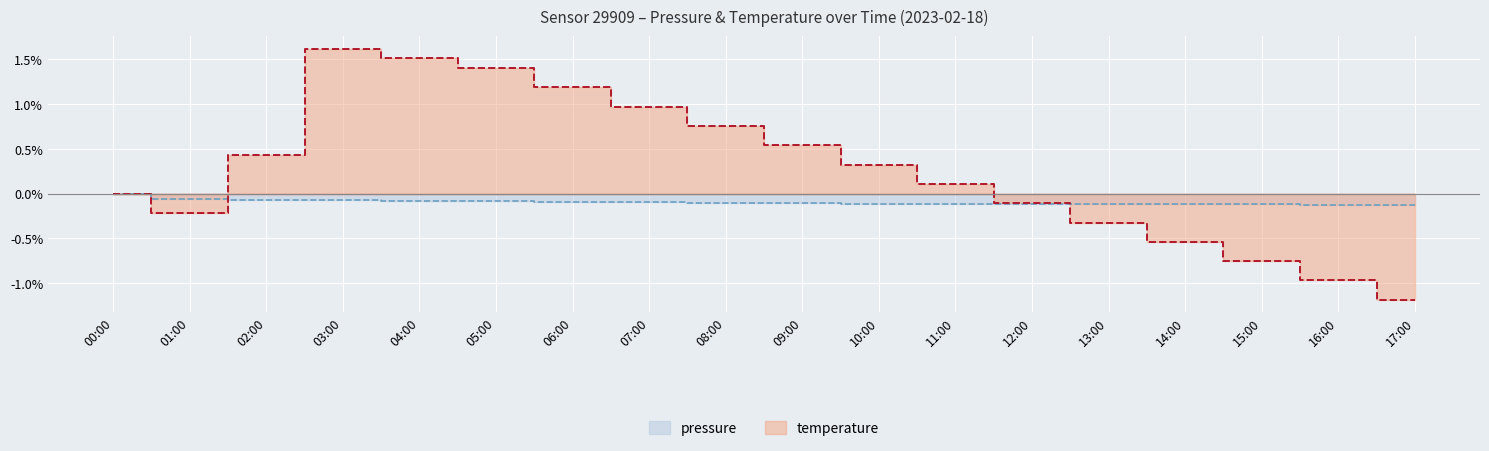

How many data points does each series have?

18